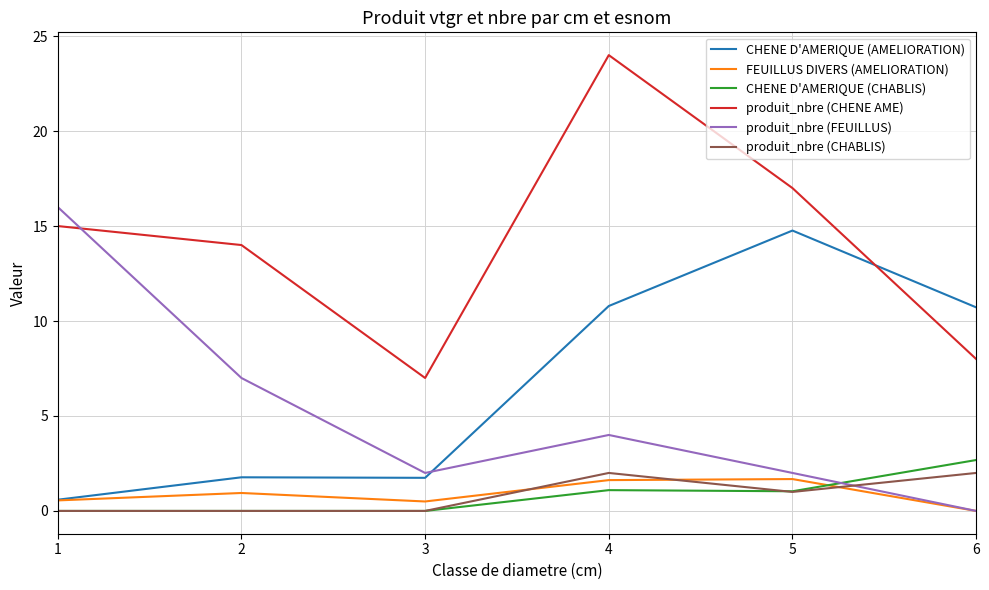

At which category is the sum across all series the highest?

4